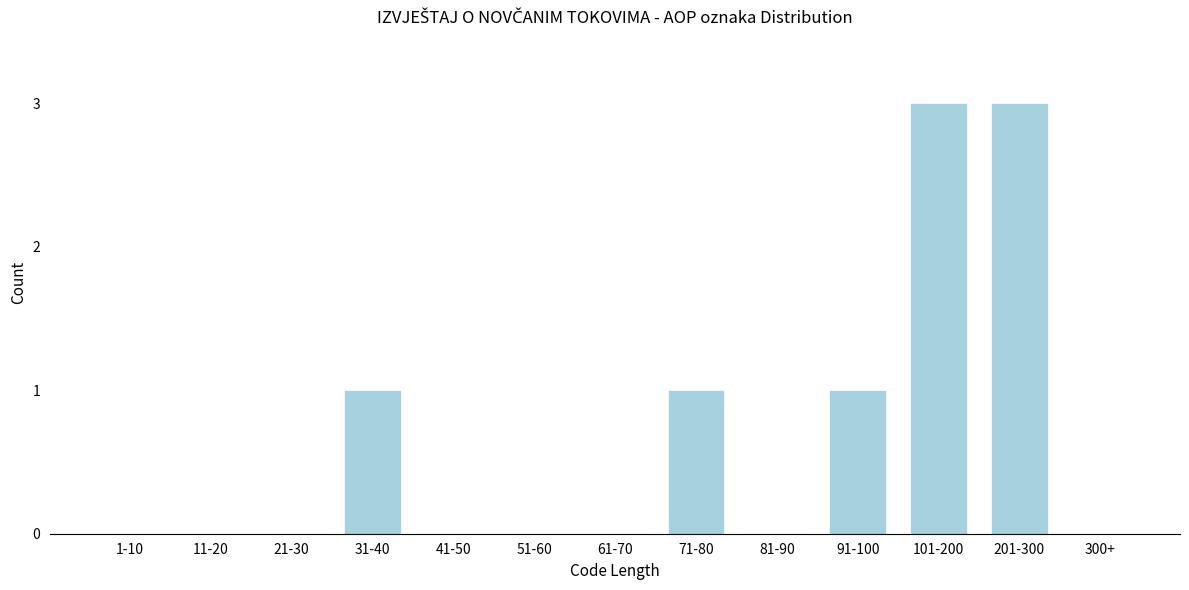

Reading left to right, list all the values displayed in this chart.

1-10=0	11-20=0	21-30=0	31-40=1	41-50=0	51-60=0	61-70=0	71-80=1	81-90=0	91-100=1	101-200=3	201-300=3	300+=0